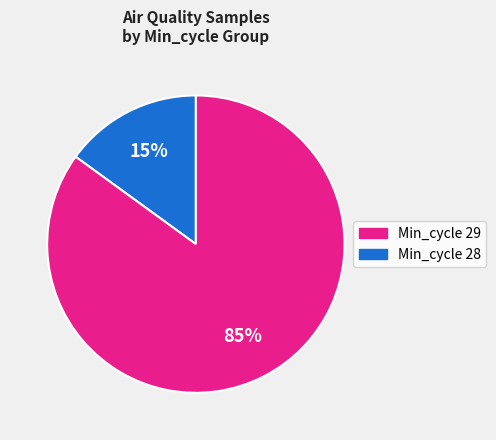

To the nearest percent, what is the average slice percentage?

50%